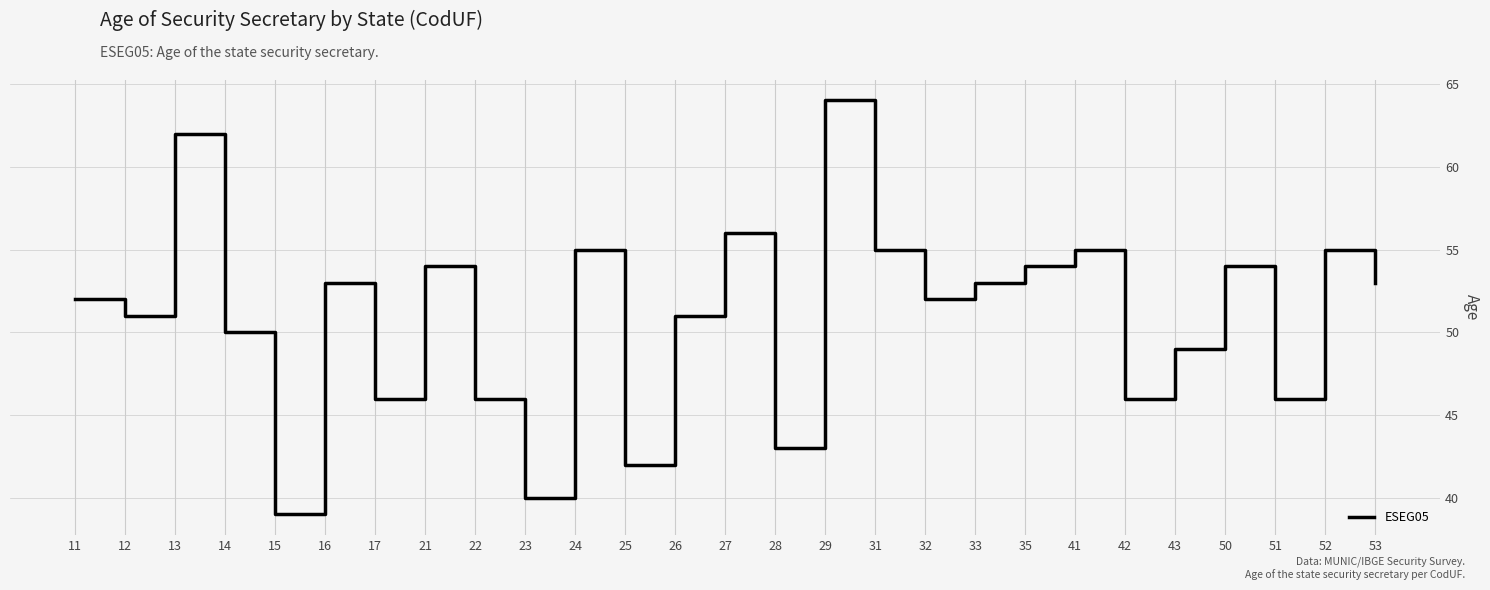

Reading right to left, list all the values displayed in this chart.

53=53	52=55	51=46	50=54	43=49	42=46	41=55	35=54	33=53	32=52	31=55	29=64	28=43	27=56	26=51	25=42	24=55	23=40	22=46	21=54	17=46	16=53	15=39	14=50	13=62	12=51	11=52